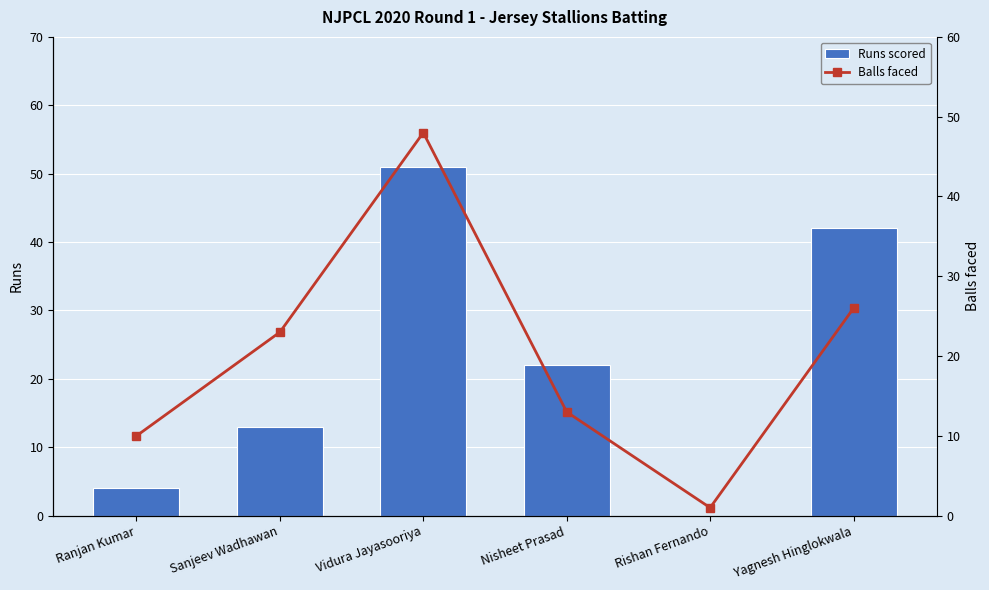

How many categories are shown in the chart?

6